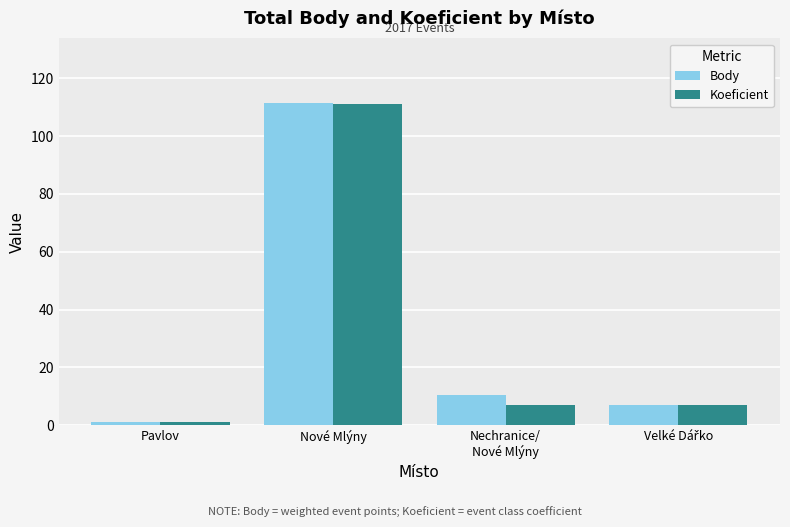

The value of Body at Nové Mlýny is 111.5. True or false?

True